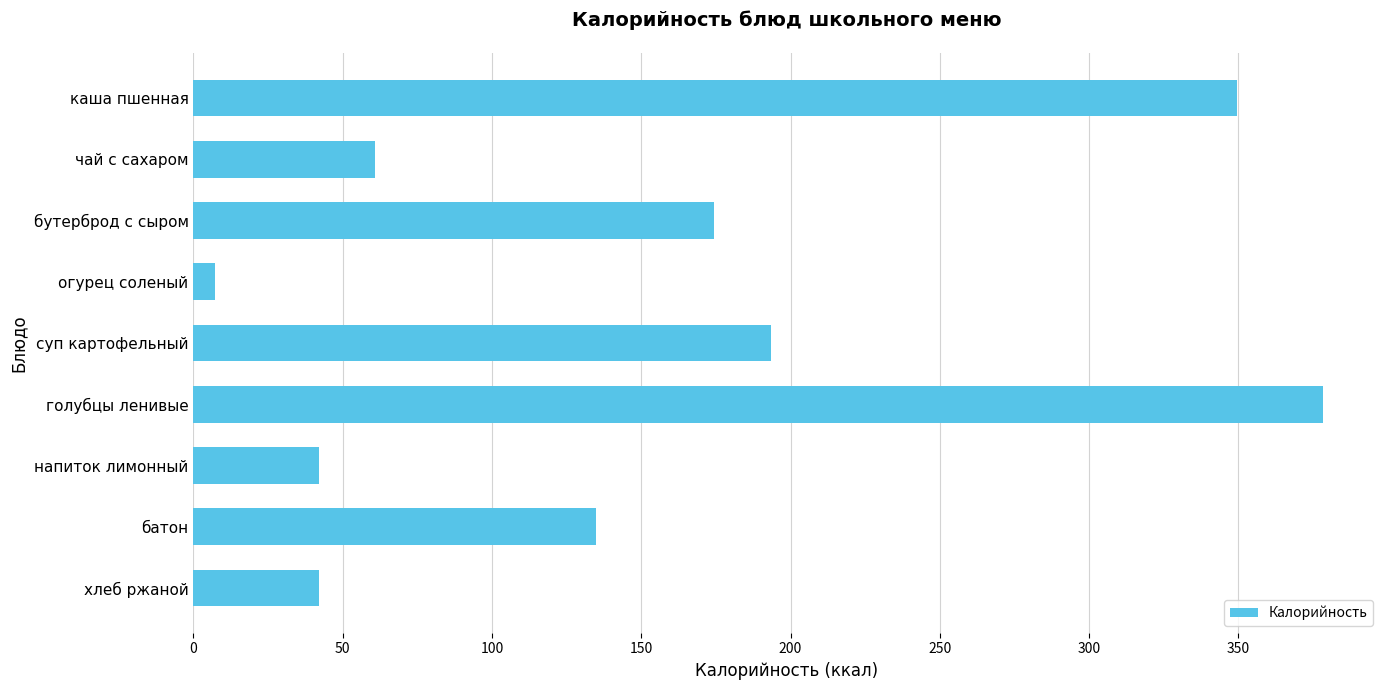

What is the difference between the maximum and minimum values?

371.4